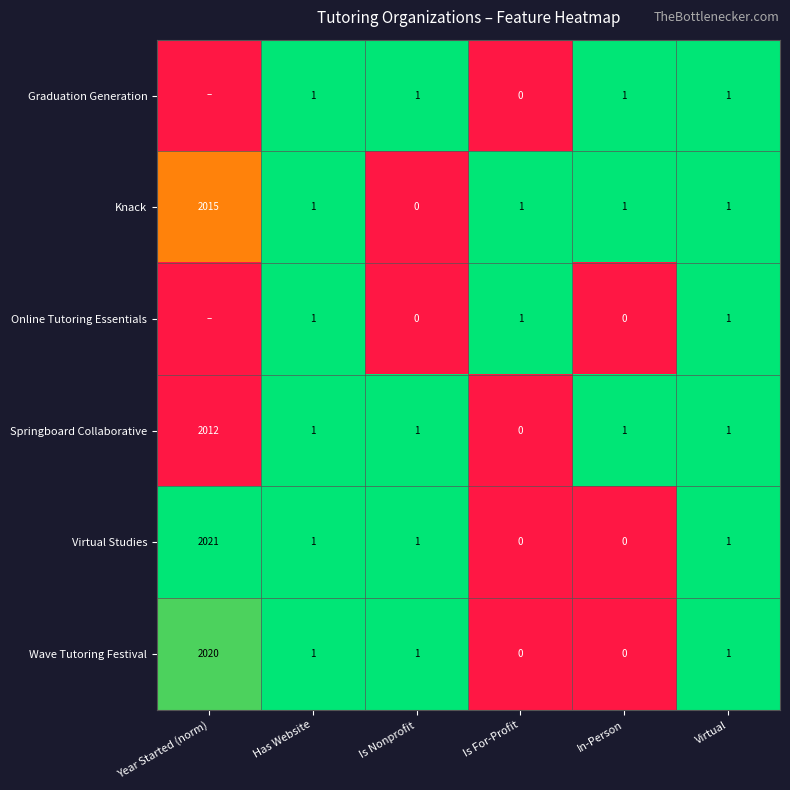

The Graduation Generation series shows 0.5 at Is Nonprofit. True or false?

False